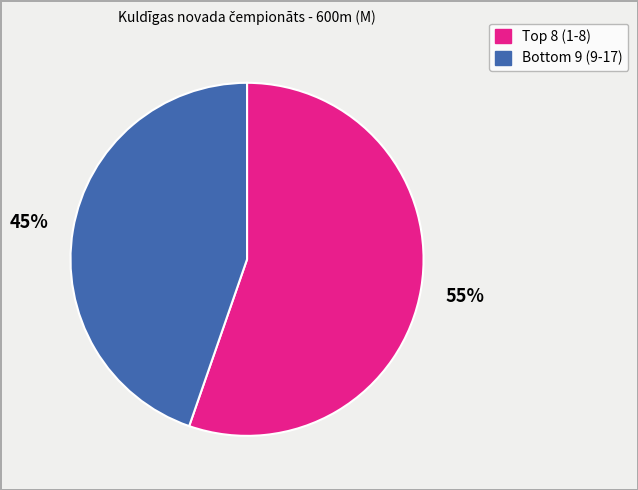

To the nearest percent, what is the average slice percentage?

50%